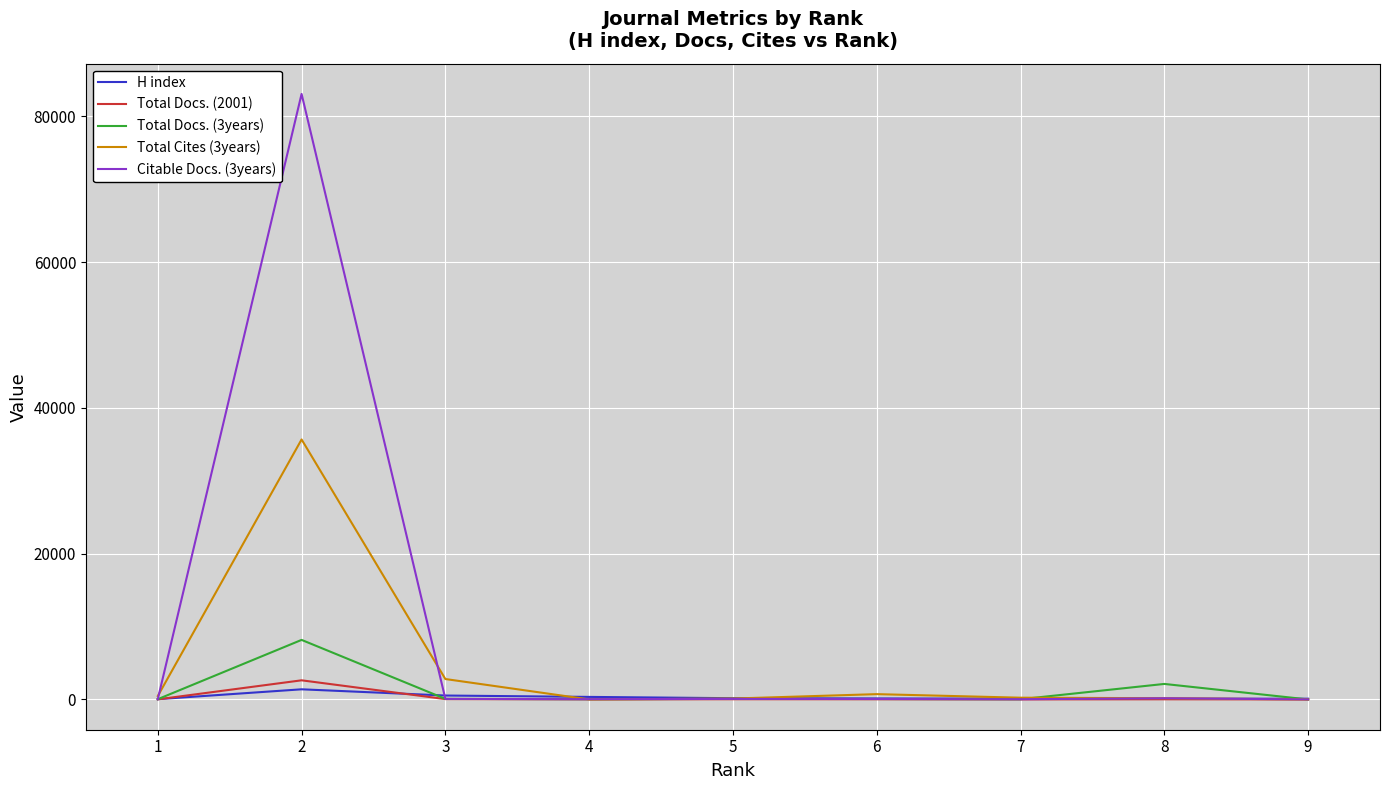

What is the spread (max minus min) of values at 7?

233